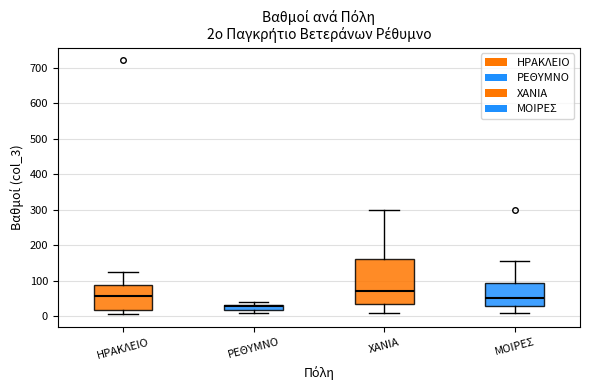

Which box's median line is the lowest?

ΡΕΘΥΜΝΟ